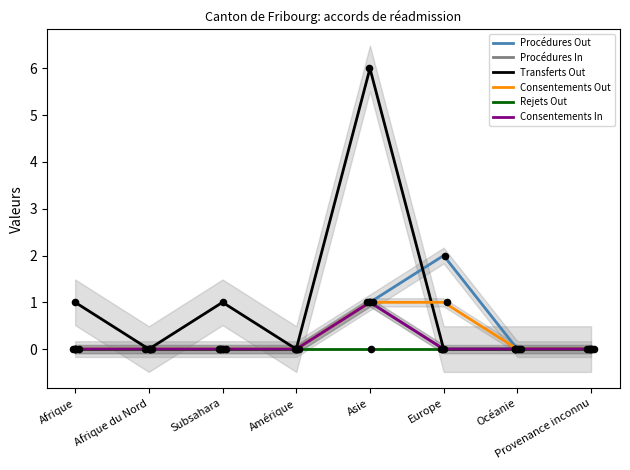

Which series has the largest total across all categories?

Transferts Out